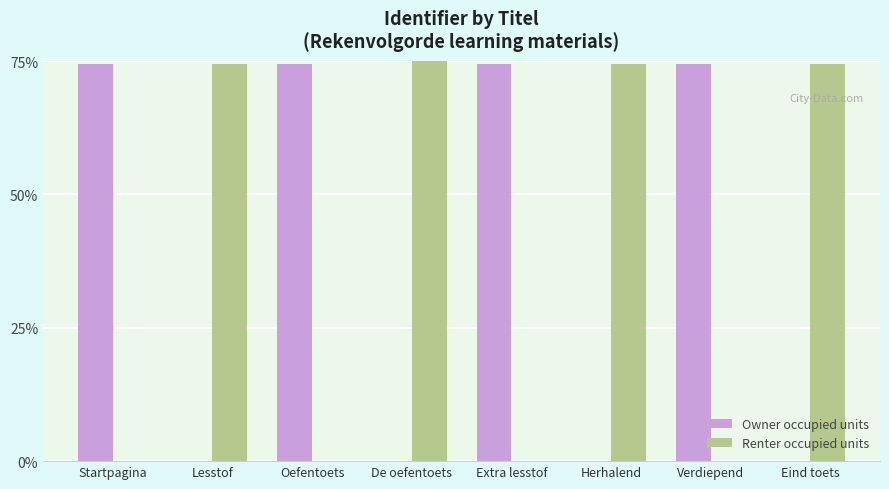

How many groups of bars are there?

8